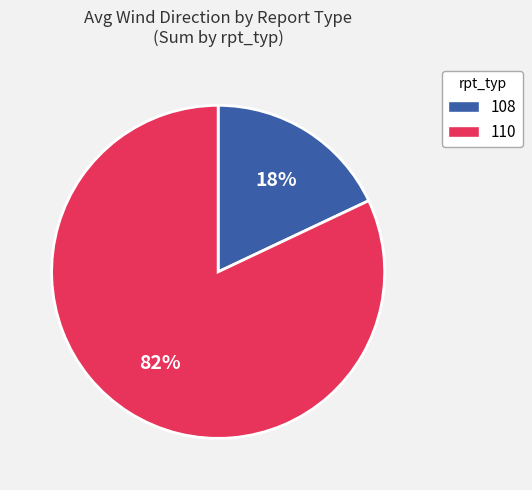

The 108 slice represents 18% of the pie. True or false?

True